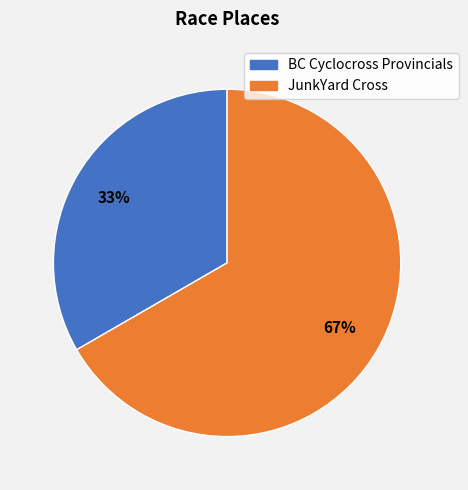

To the nearest percent, what is the average slice percentage?

50%